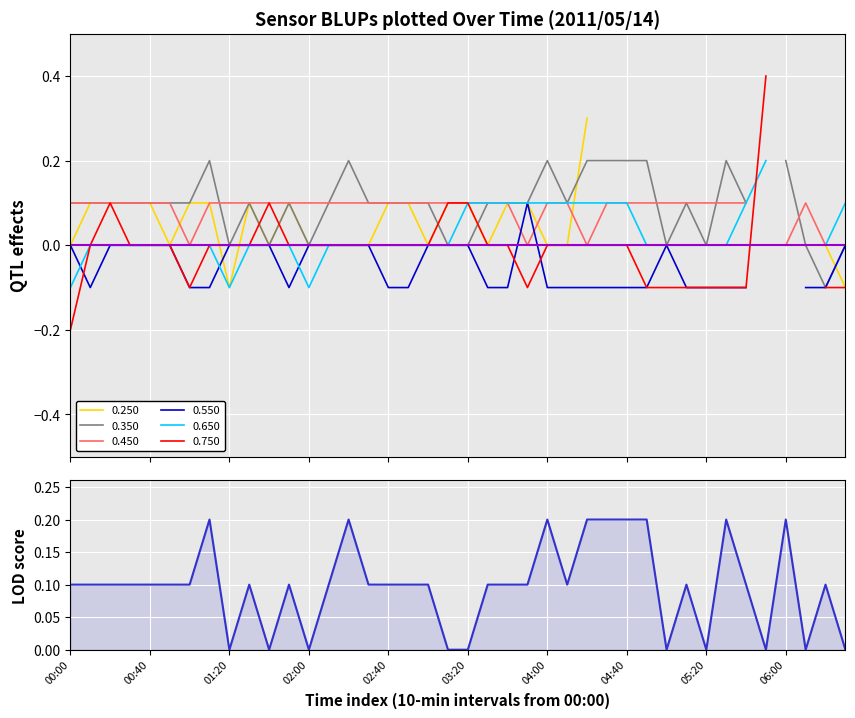

How many points are lower than both their immediate neighbors (excluding endpoints)?

8